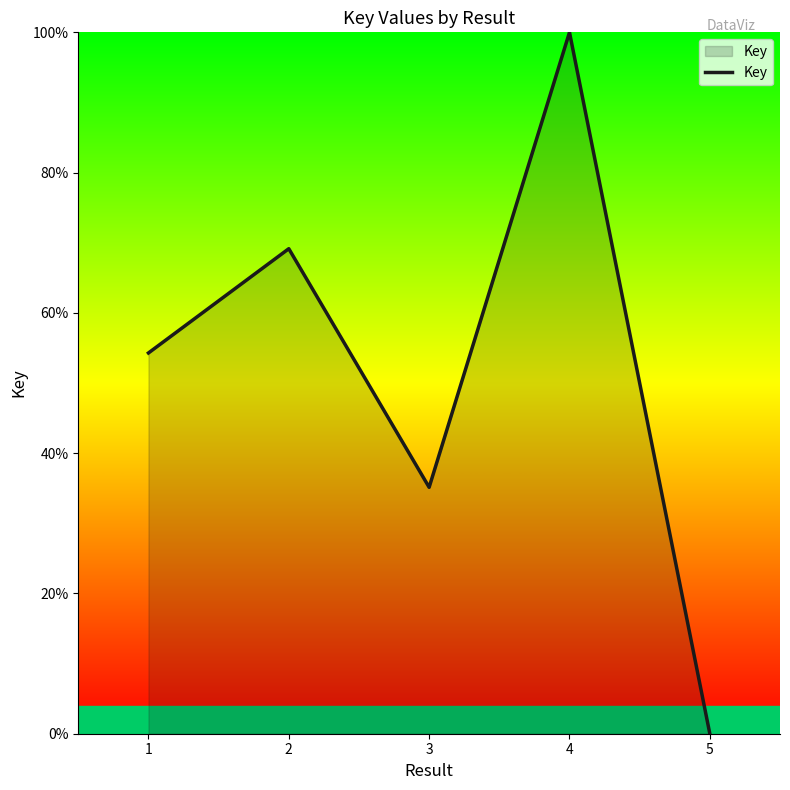

Reading left to right, what are all the values shown in this chart?

1=54.3	2=69.2	3=35.1	4=100.0	5=0.0